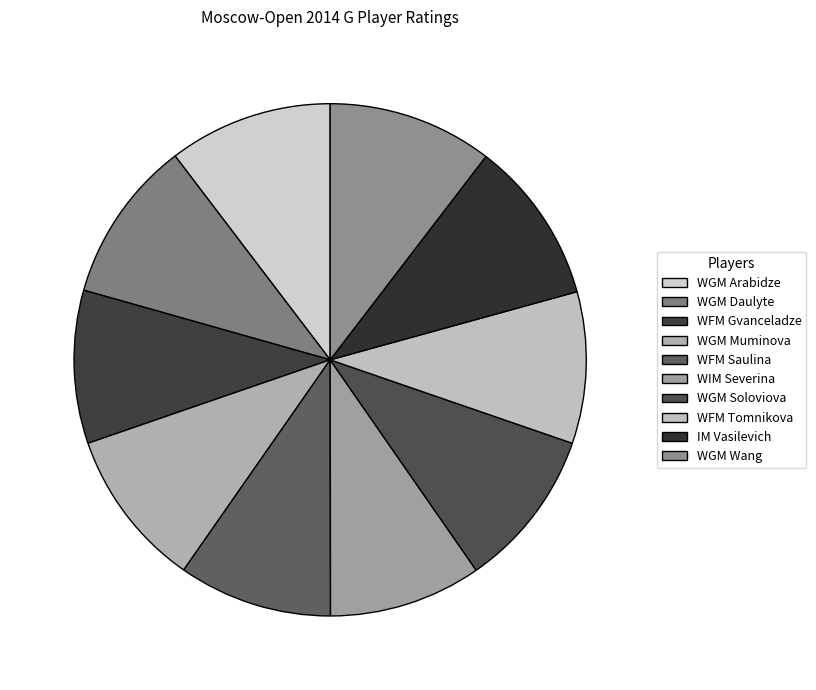

Do IM Vasilevich and WIM Severina together represent more than half of the pie?

No